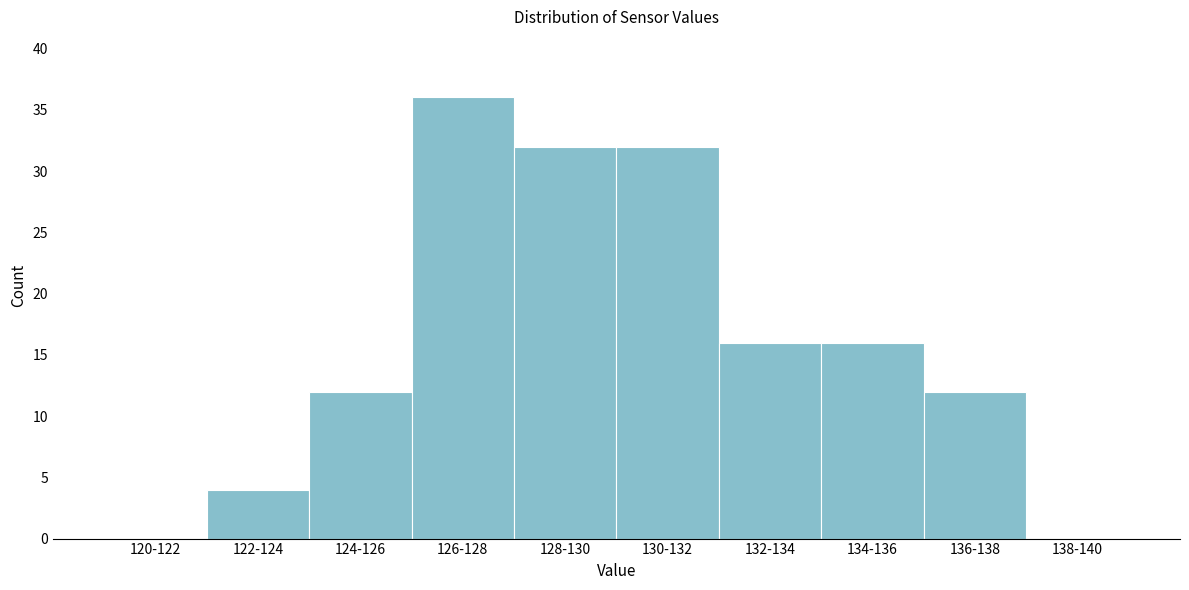

Reading right to left, what are all the values shown in this chart?

138-140=0	136-138=12	134-136=16	132-134=16	130-132=32	128-130=32	126-128=36	124-126=12	122-124=4	120-122=0